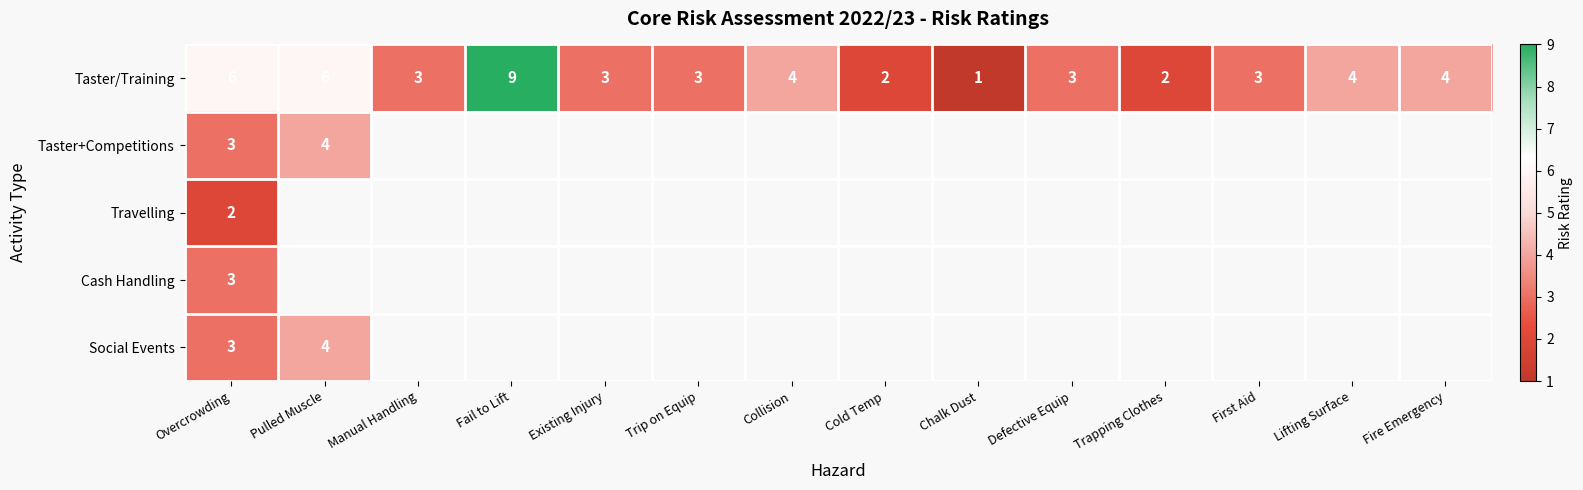

What is the sum of all Taster/Training values?

53